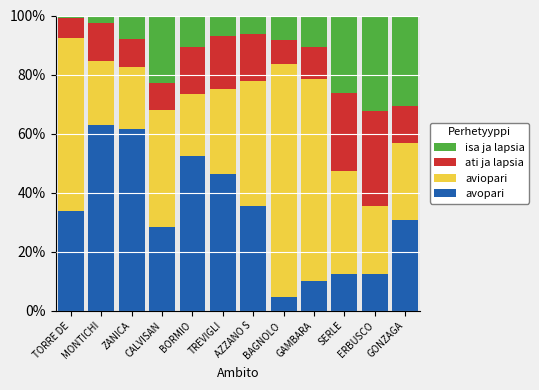

What is the difference between the maximum and minimum values in the avopari series?

58.3